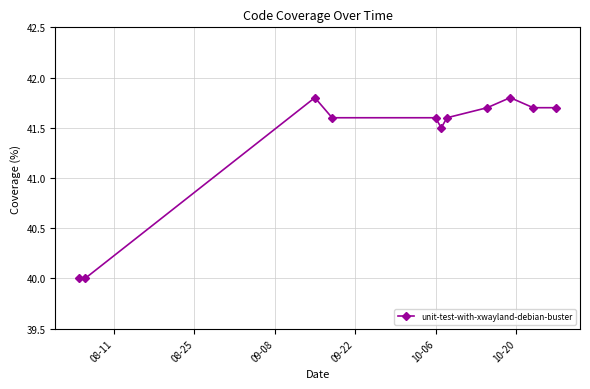

Is this an area chart (filled region under the line)?

No